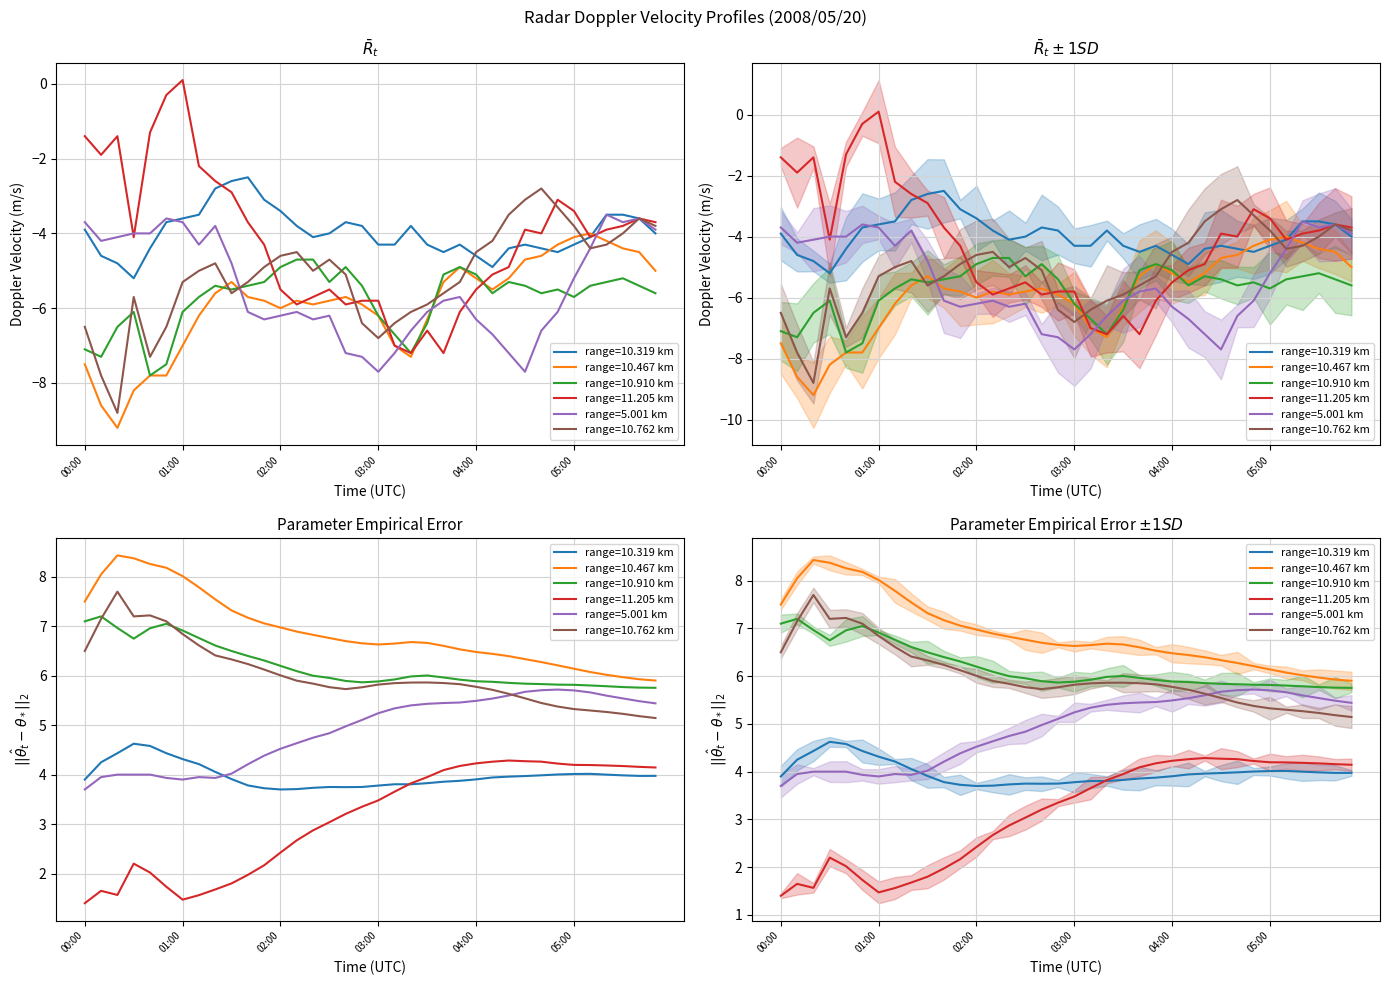

List the series in order of their peak value, highest first.

11.205, 10.319, 10.762, 5.001, 10.467, 10.910